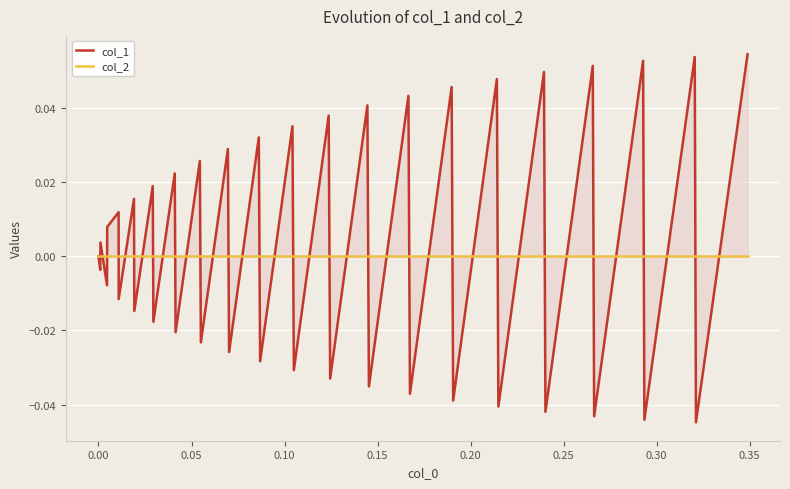

True or false: col_1 has more than 2 interior local peaks.

True